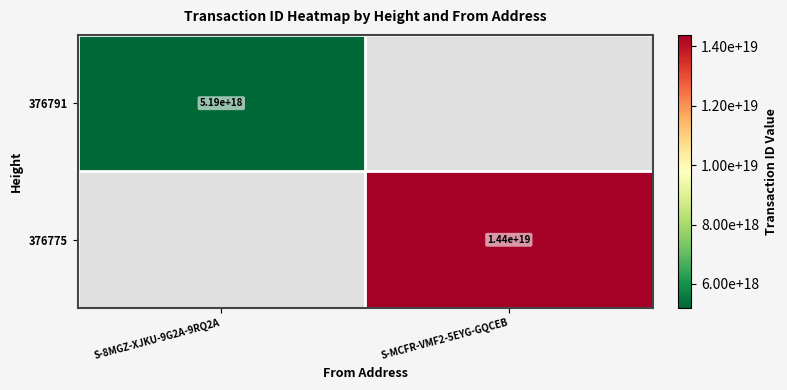

Is the value of 376791 at S-8MGZ-XJKU-9G2A-9RQ2A greater than the value of 376775 at S-MCFR-VMF2-5EYG-GQCEB?

No